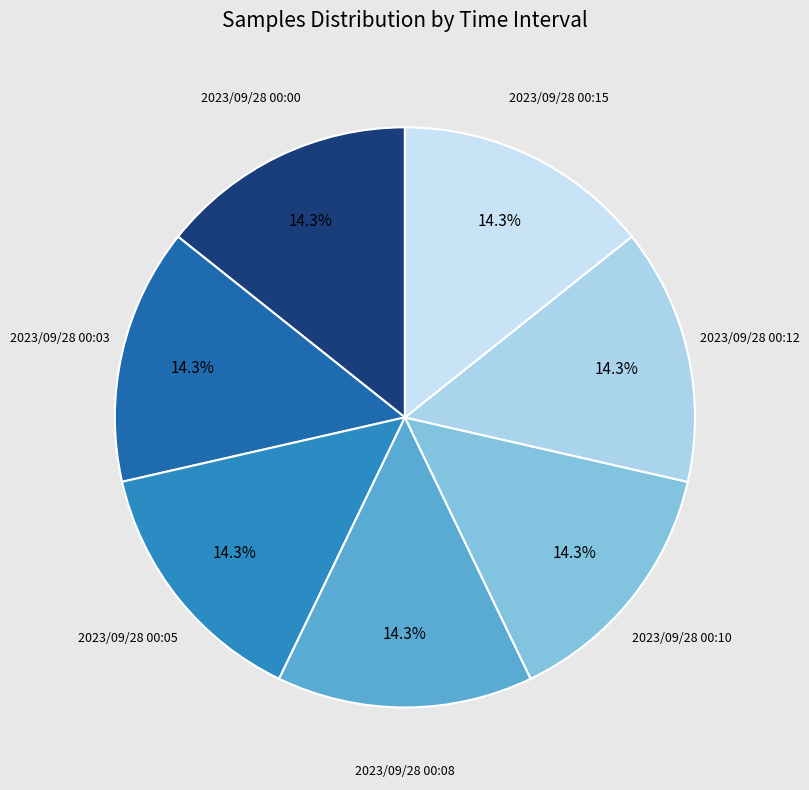

Does any single category account for the majority?

No